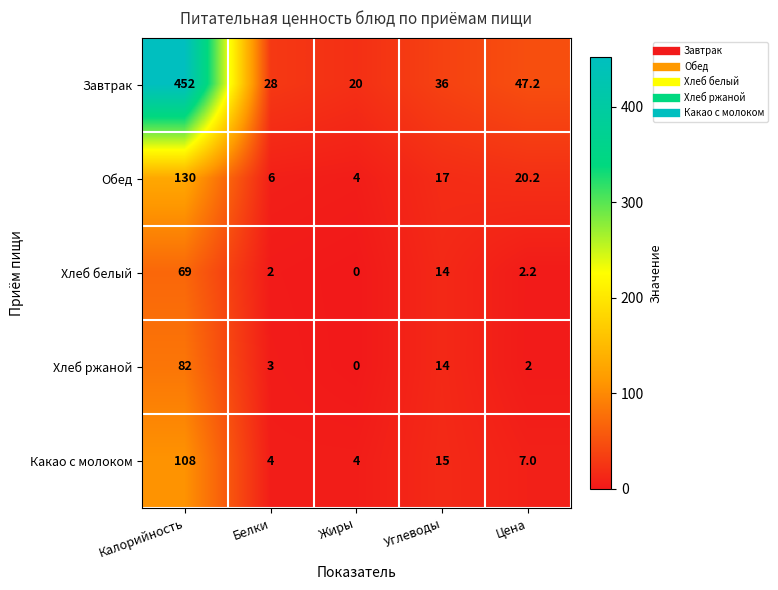

What is the highest value of the Какао с молоком series?

108.0